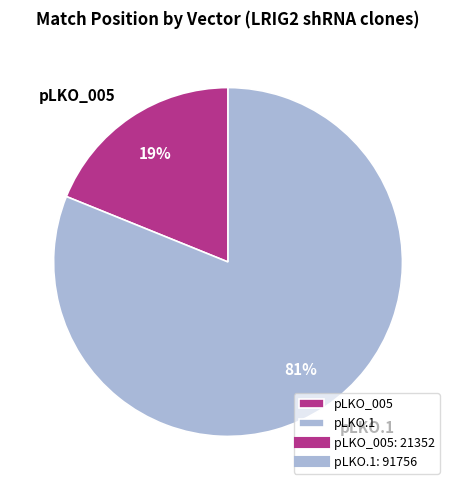

What is the largest slice in the pie chart?

pLKO.1